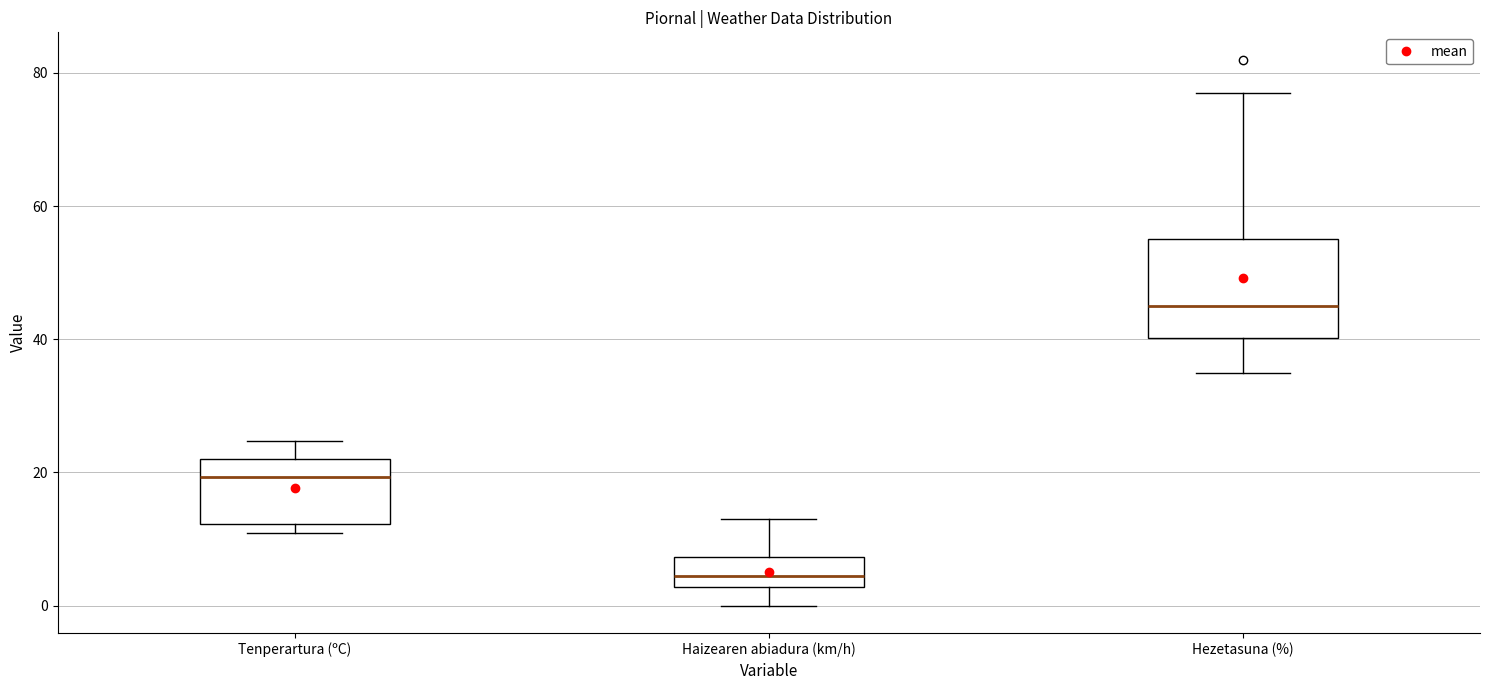

Which box has the highest median line?

Hezetasuna (%)